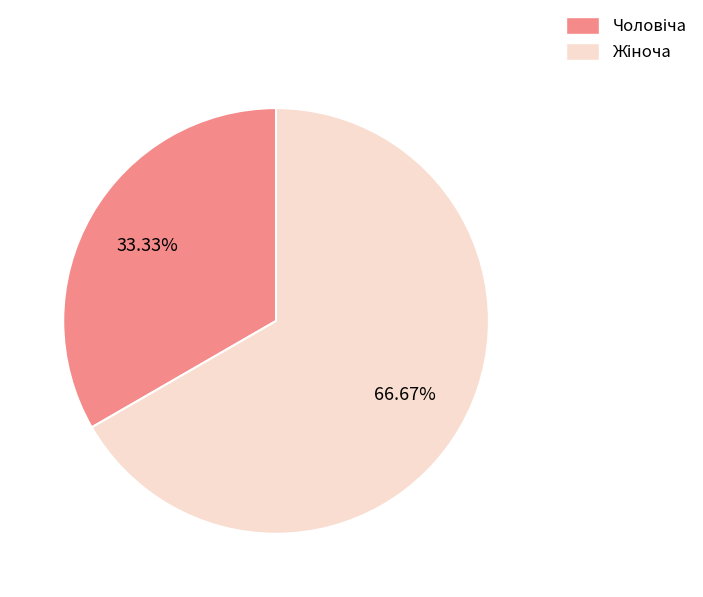

To the nearest percent, what is the average slice percentage?

50%